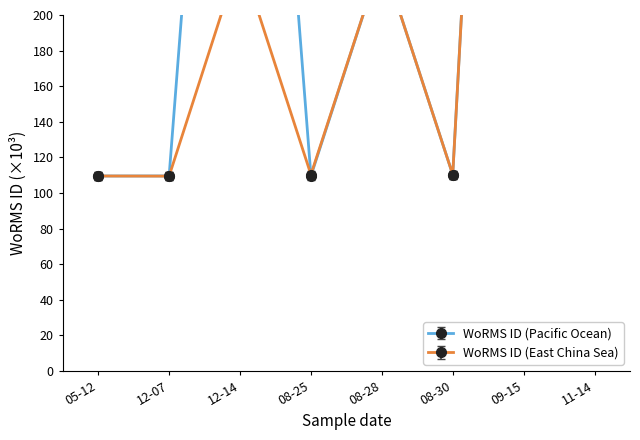

What is the spread (max minus min) of values at 08-25?

1.4